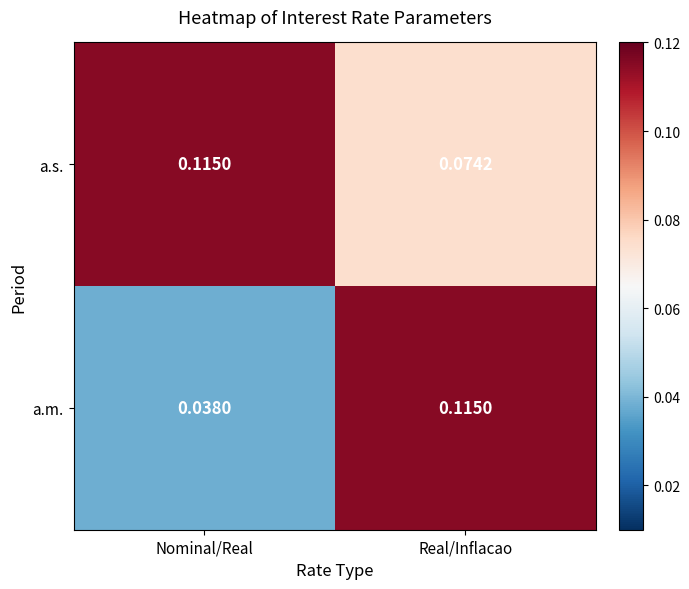

Rank the series at Nominal/Real from lowest to highest value.

a.m., a.s.